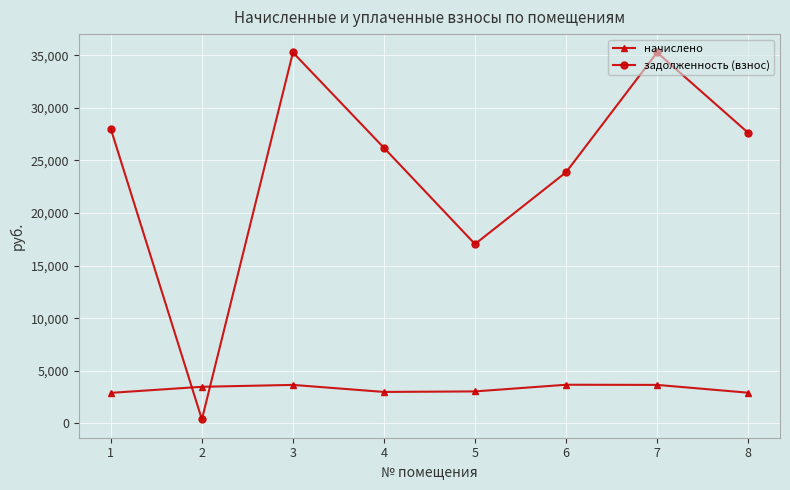

How many distinct data groups are displayed?

2